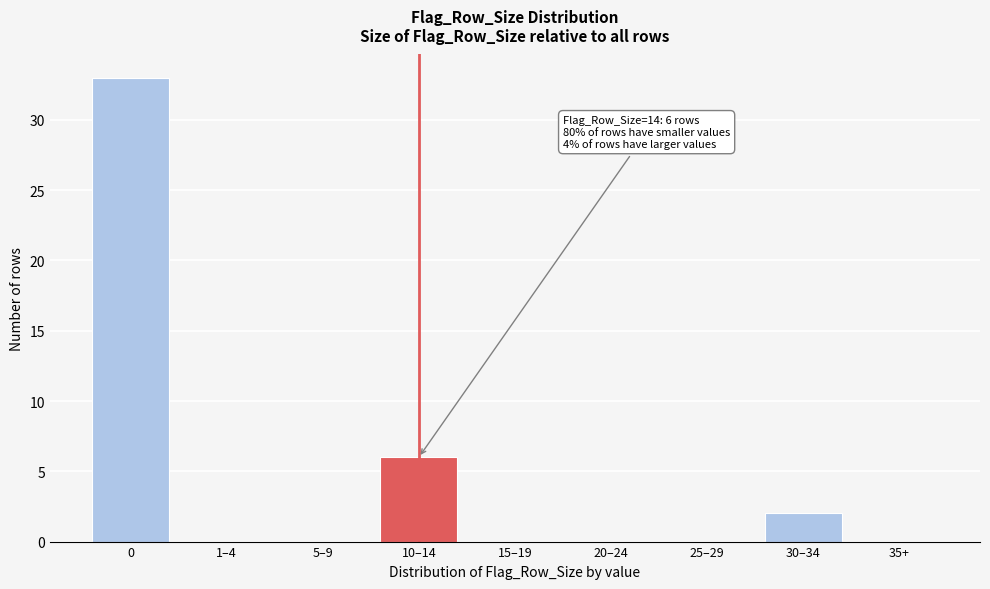

Reading right to left, extract all data points from this chart.

35+=0	30–34=2	25–29=0	20–24=0	15–19=0	10–14=6	5–9=0	1–4=0	0=33